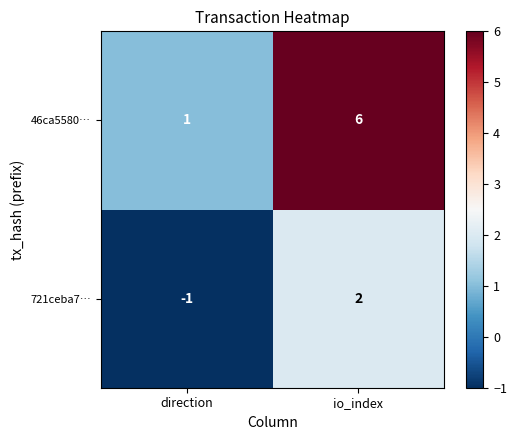

Reading right to left, extract all data points from this chart.

46ca5580…: 6	1
721ceba7…: 2	-1